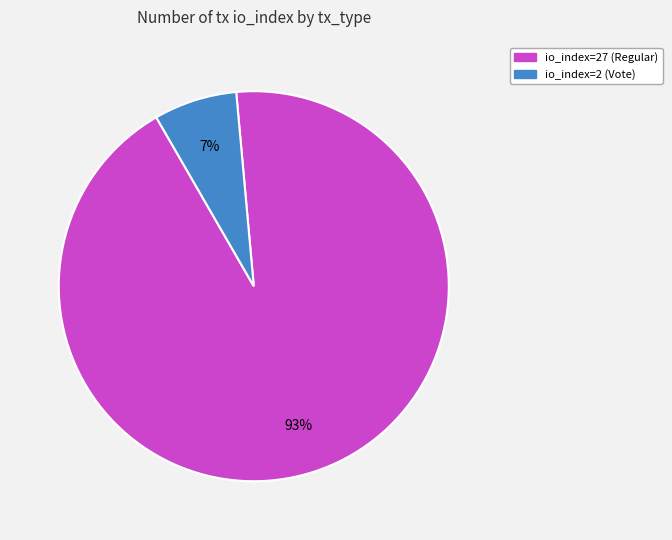

To the nearest percent, what portion does io_index=2 (Vote) represent?

7%